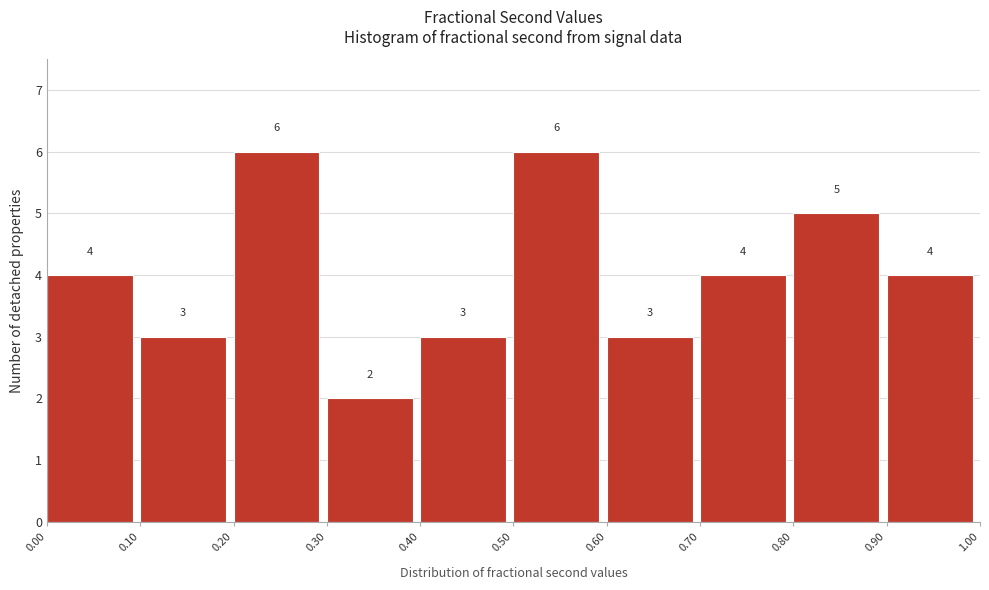

What is the height of the bar covering 0.40 to 0.50 on the x-axis?

3